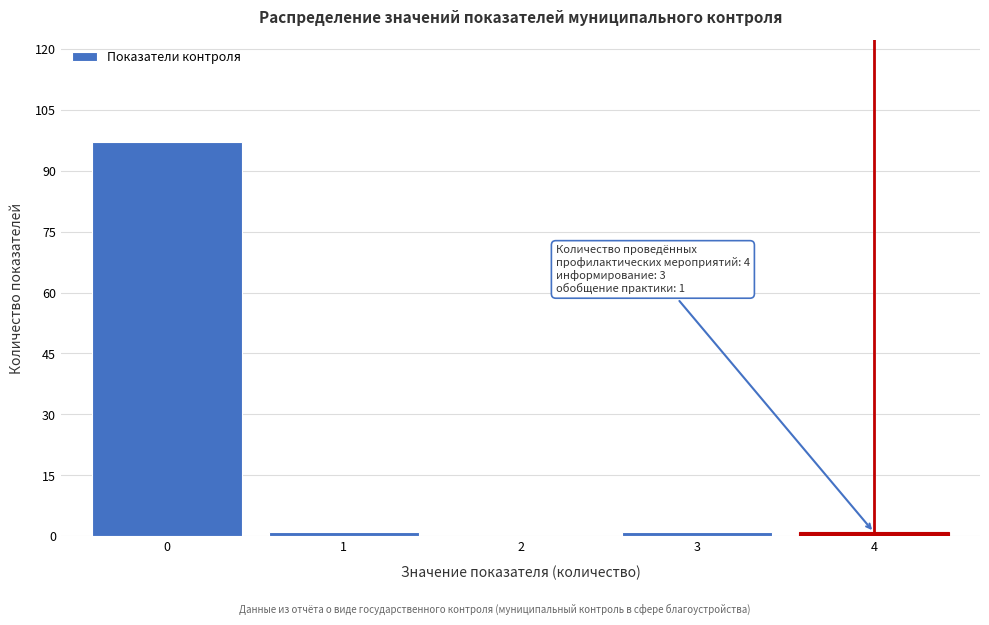

Reading left to right, what are all the values shown in this chart?

0=97	1=1	2=0	3=1	4=1